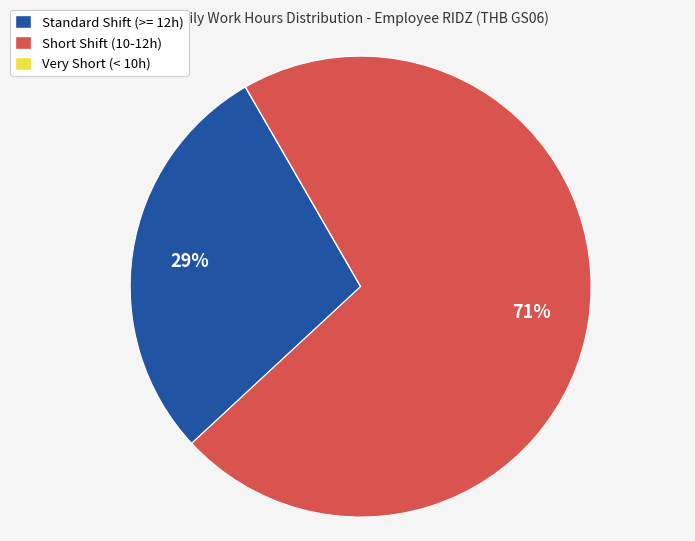

Does any single category account for the majority?

Yes